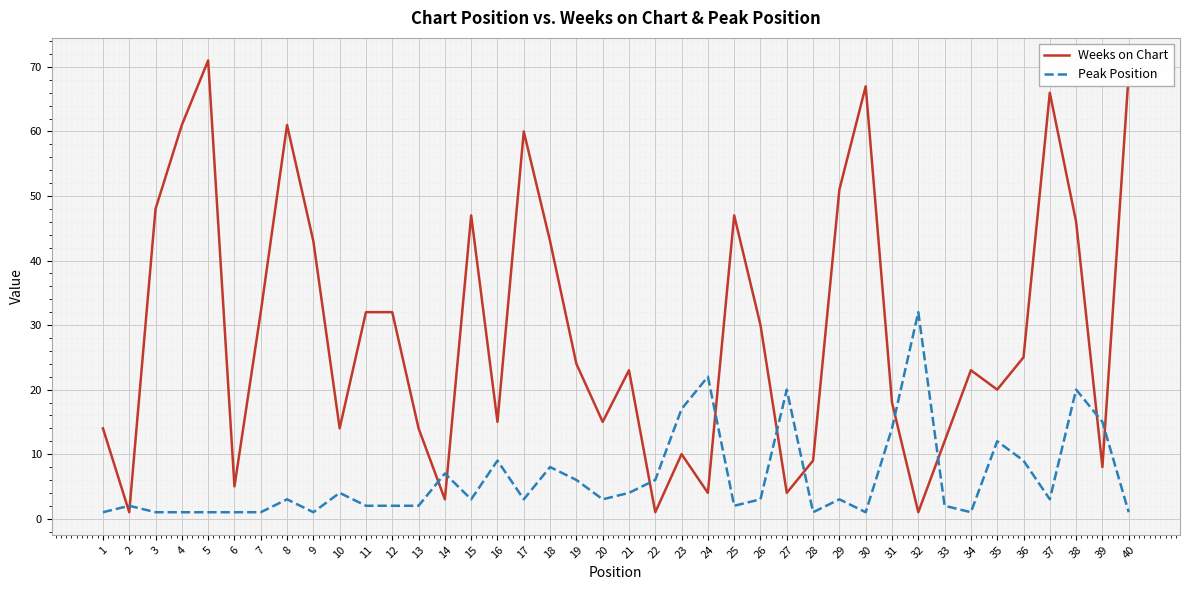

List the series in order of their peak value, lowest first.

Peak Position, Weeks on Chart